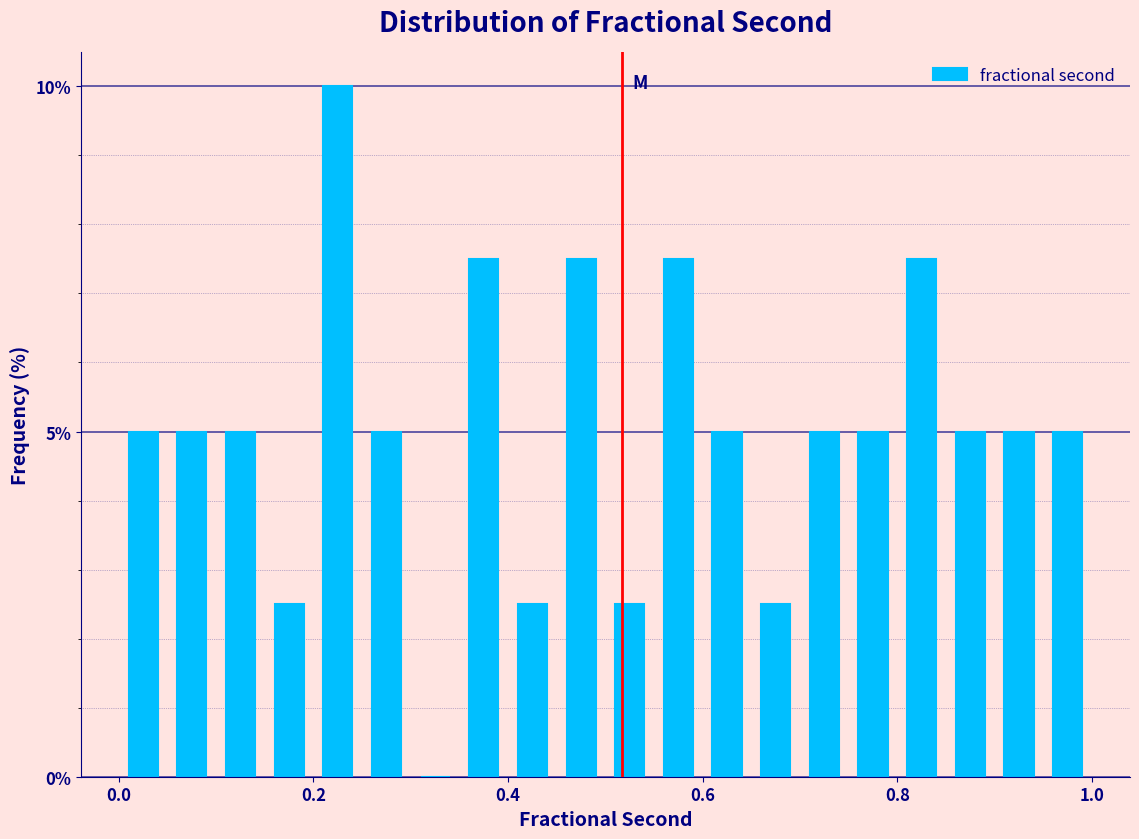

Read against the x-axis, roughly where is the centre of the tallest bar?

0.22